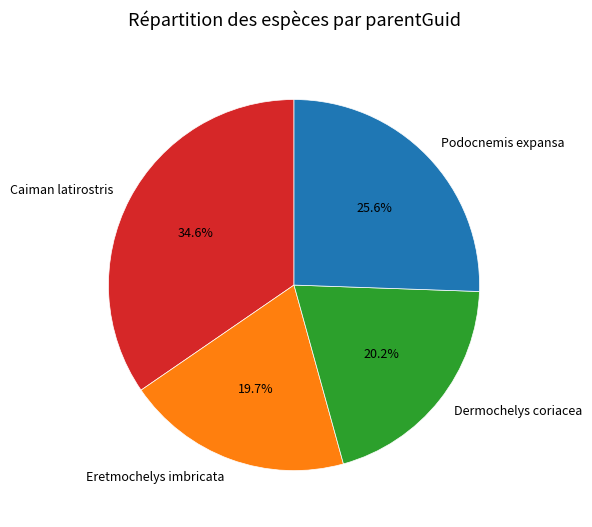

Which has a higher value, Caiman latirostris or Eretmochelys imbricata?

Caiman latirostris